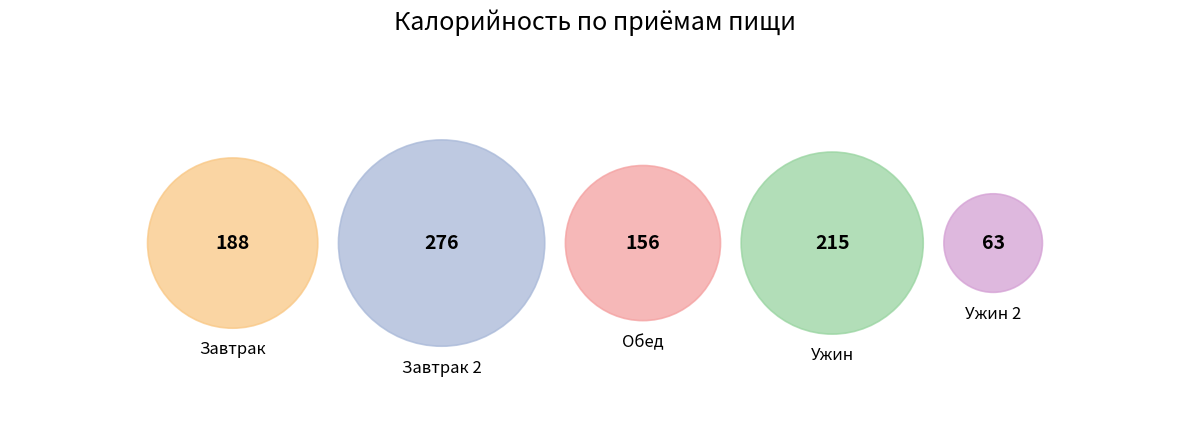

Which category has the biggest portion of the pie?

Завтрак 2